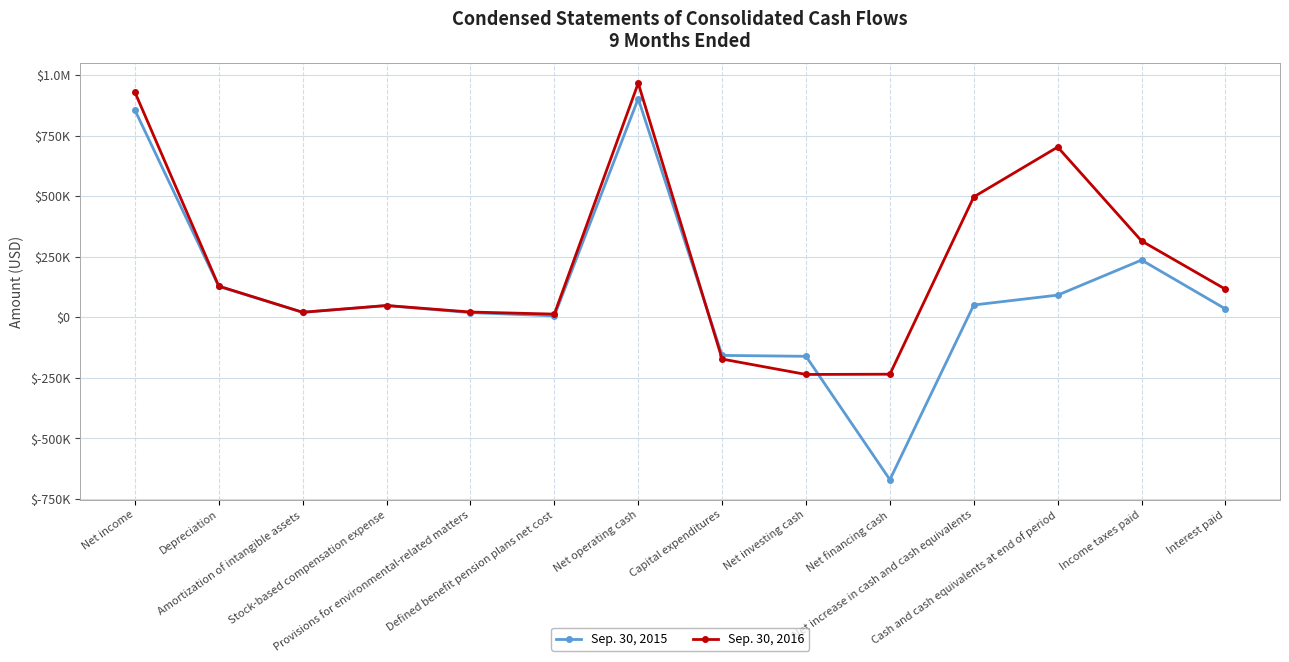

At Defined benefit pension plans net cost, list the series in order from largest to smallest.

Sep. 30, 2016, Sep. 30, 2015